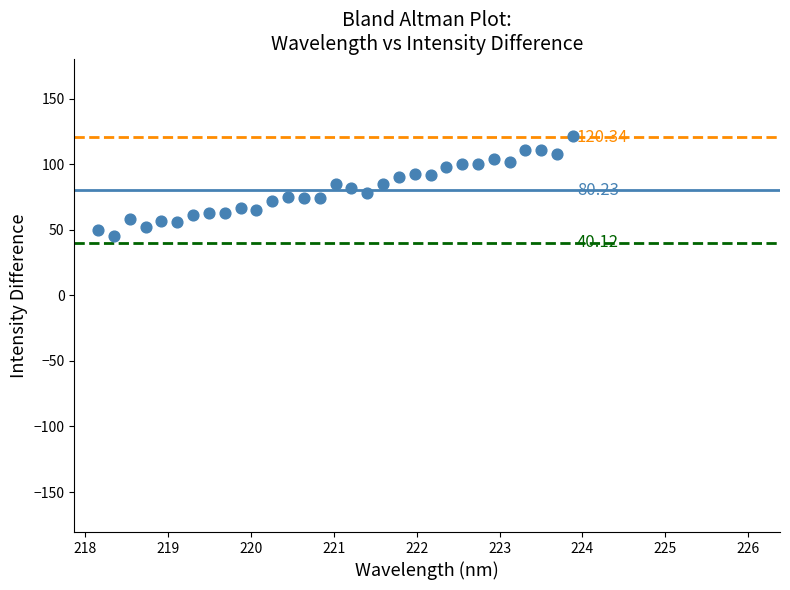

What is the range of Y values (max minus min)?

75.8